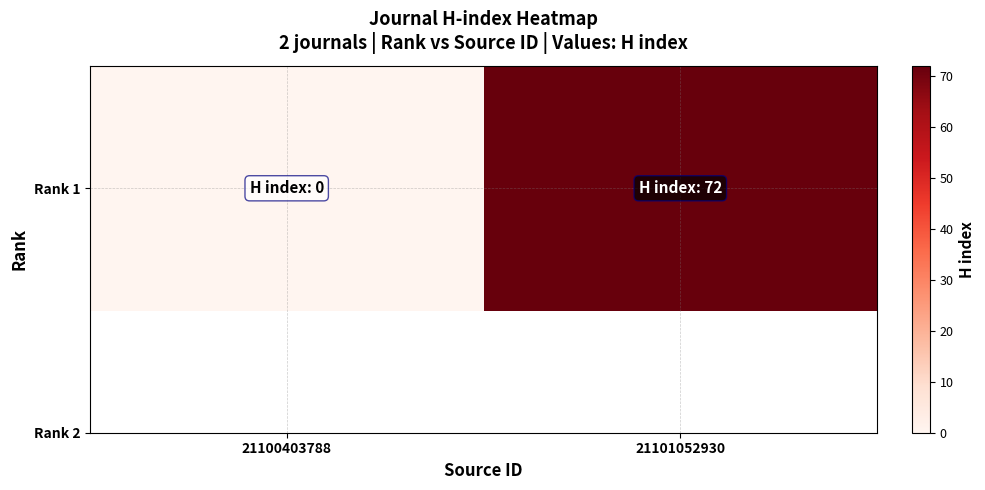

Is it true that the value at 21100403788 is 44?

False